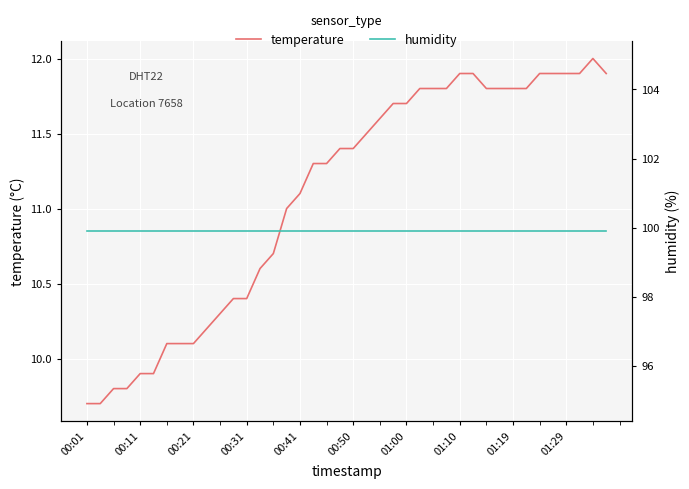

The humidity series shows 99.9 at 34. True or false?

True